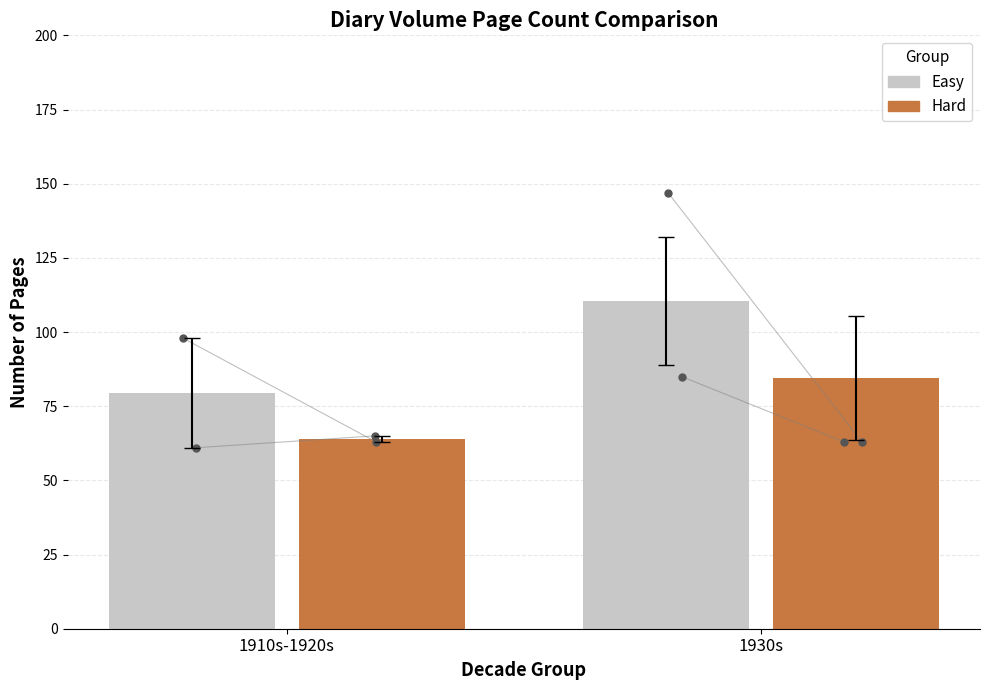

Which series has the largest total across all categories?

Easy